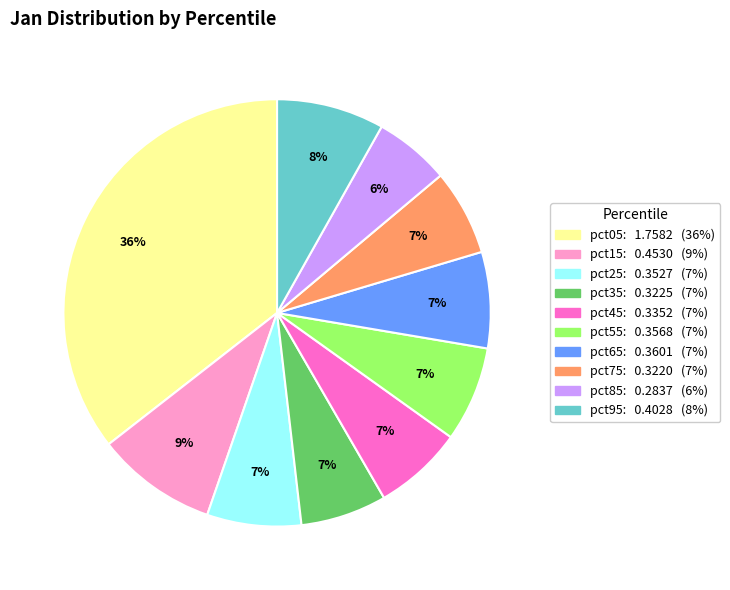

How many slices are in this pie chart?

10